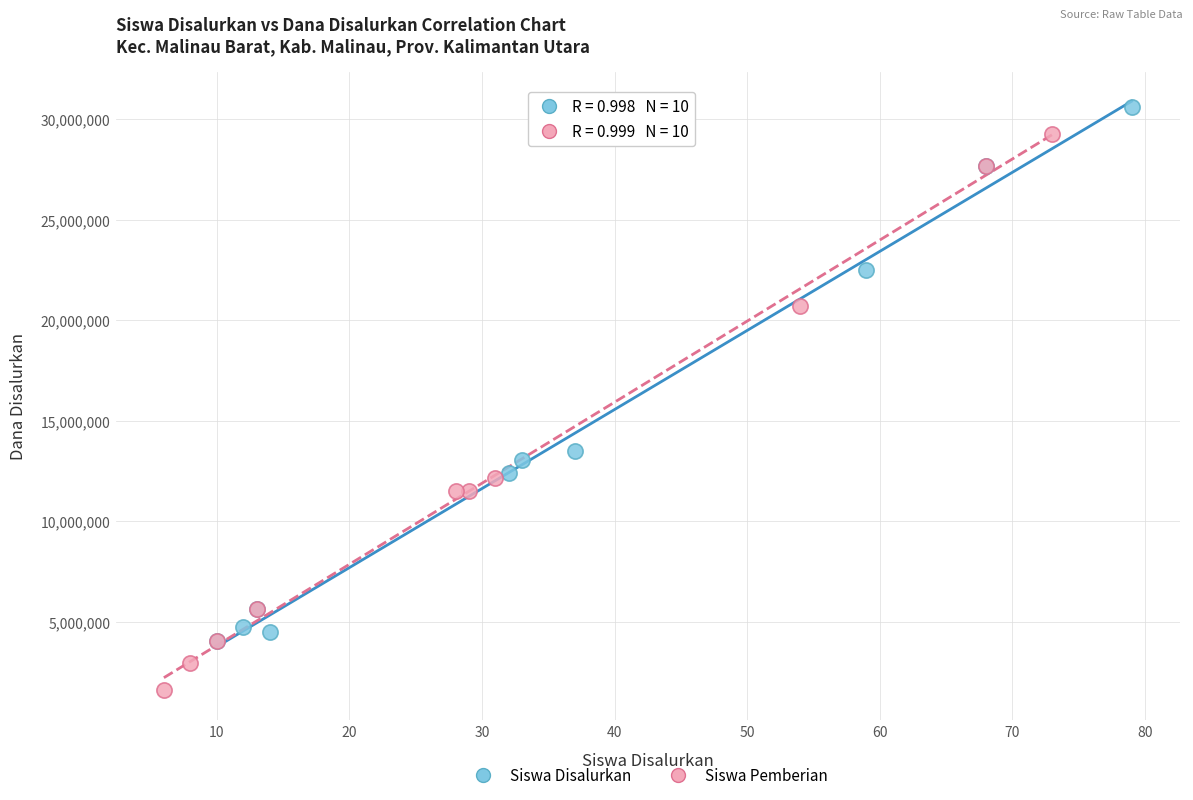

Which series contains the lowest Y value?

Siswa Pemberian